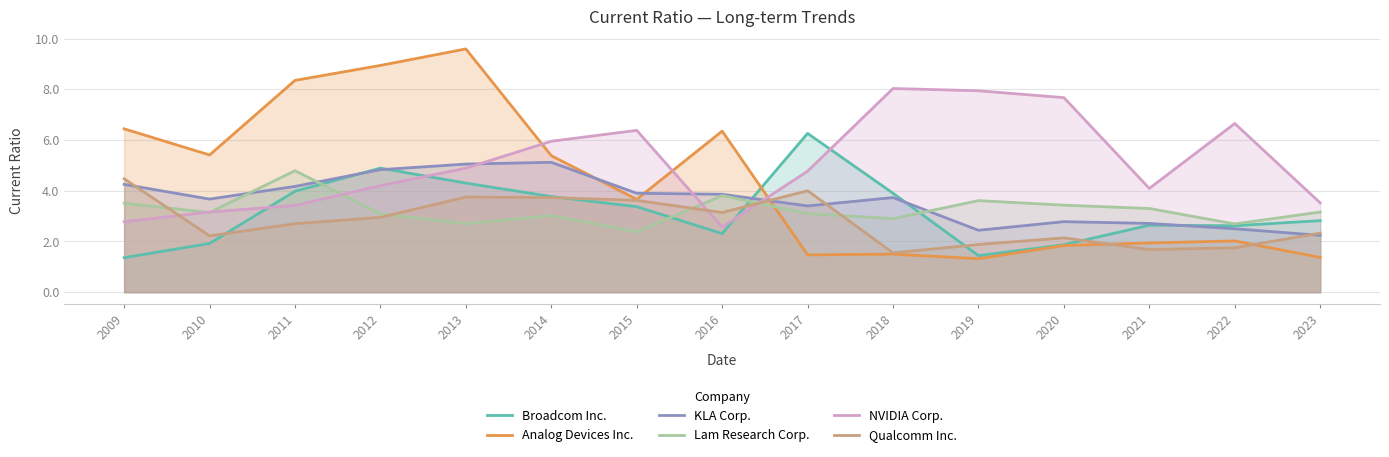

How many lines are shown in the chart?

6